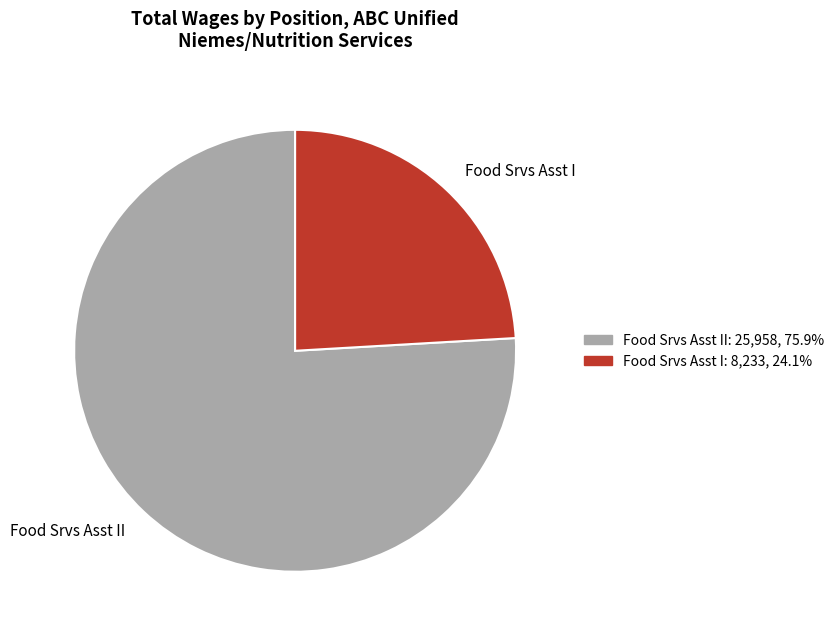

Which slice represents more than half of the pie?

Food Srvs Asst II